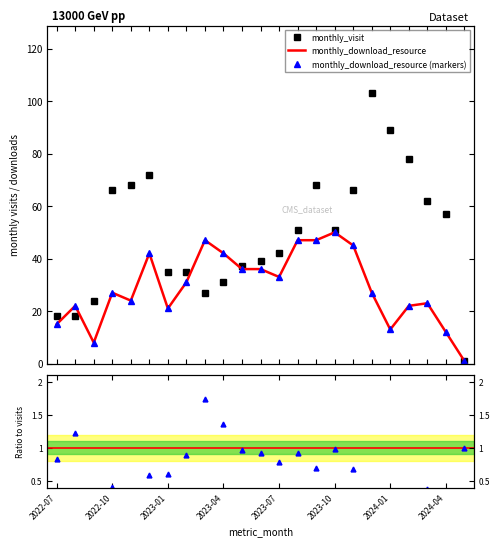

Rank the series at 17 from lowest to highest value.

ratio download/visit, monthly_download_resource, monthly_download_resource (markers), monthly_visit